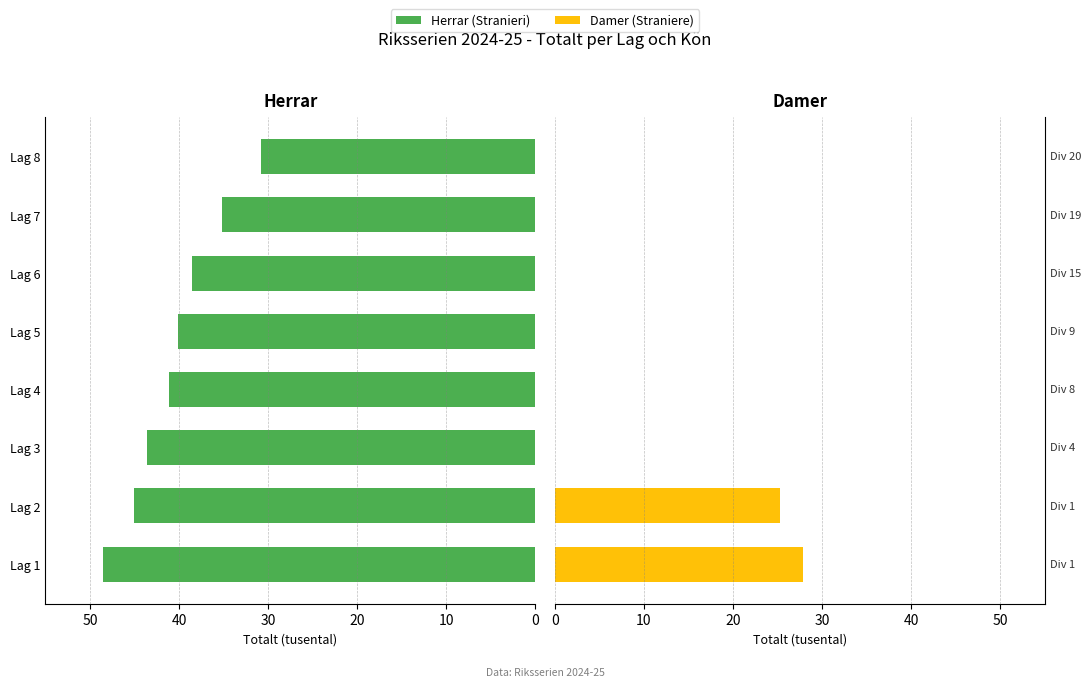

Is the value of Damer at Lag 4 greater than the value of Herrar at Lag 6?

No